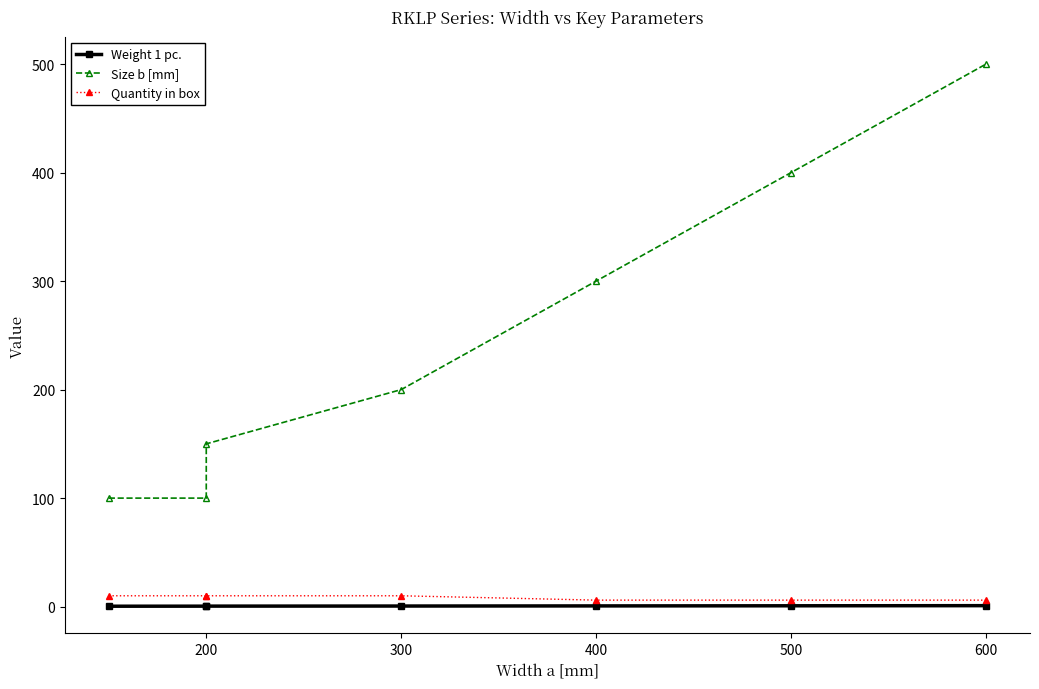

Which series has the widest spread of values?

Size b [mm]